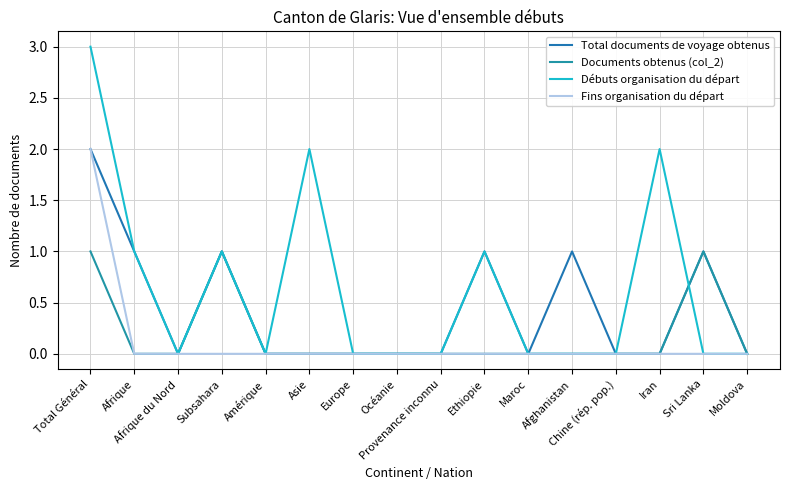

What position from the left is Amérique?

5